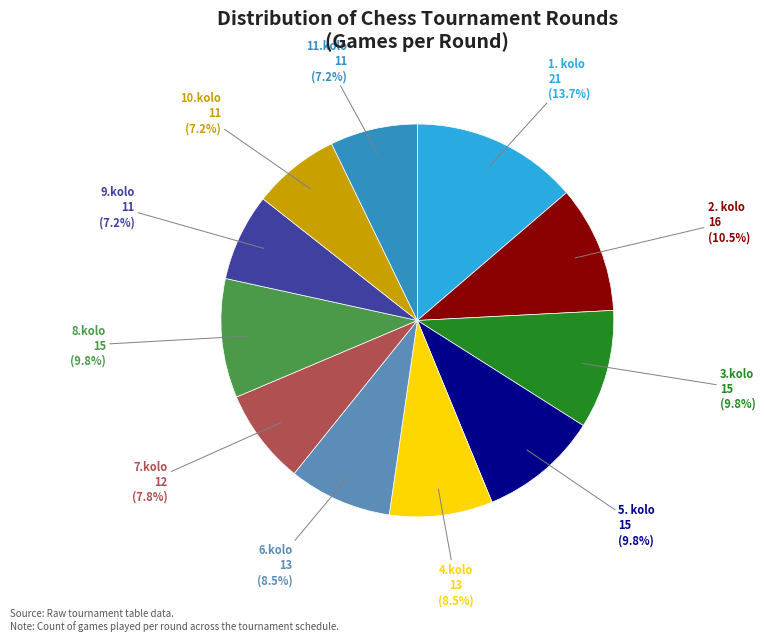

What portion of the pie excludes 2. kolo?

89.5%